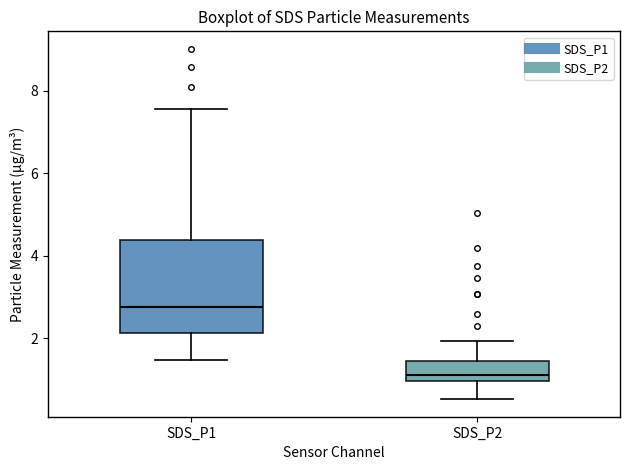

Reading left to right, read every box against the y-axis: the position of its median line, the range the box covers, and the ends of its whiskers. The values are not printed on the chart, so give them approximately, as read against the axis.

SDS_P1: median 2.8, box 2.2 to 4.4, whiskers 1.4 to 7.6
SDS_P2: median 1.2, box 1.0 to 1.4, whiskers 0.6 to 2.0